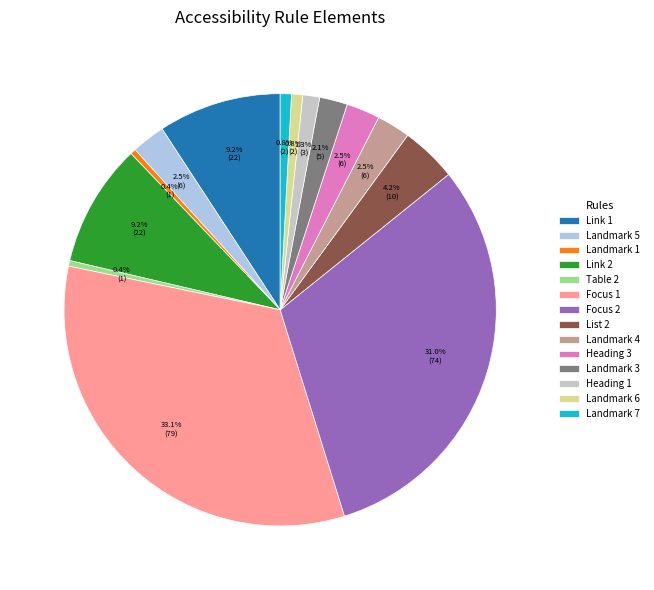

Between Landmark 1 and List 2, which is larger?

List 2